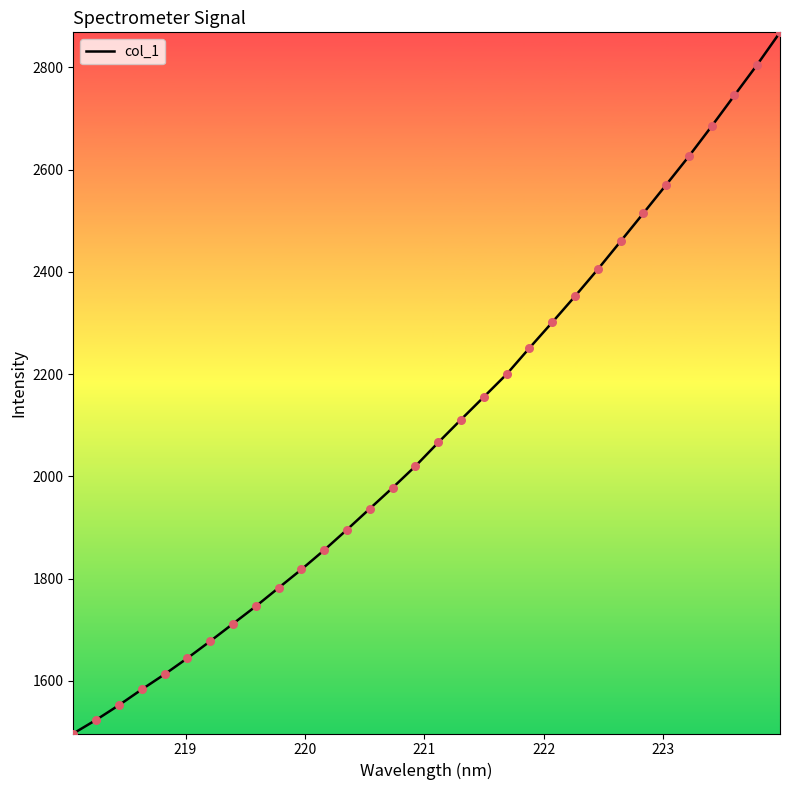

What is the difference between the maximum and minimum values?

1371.8